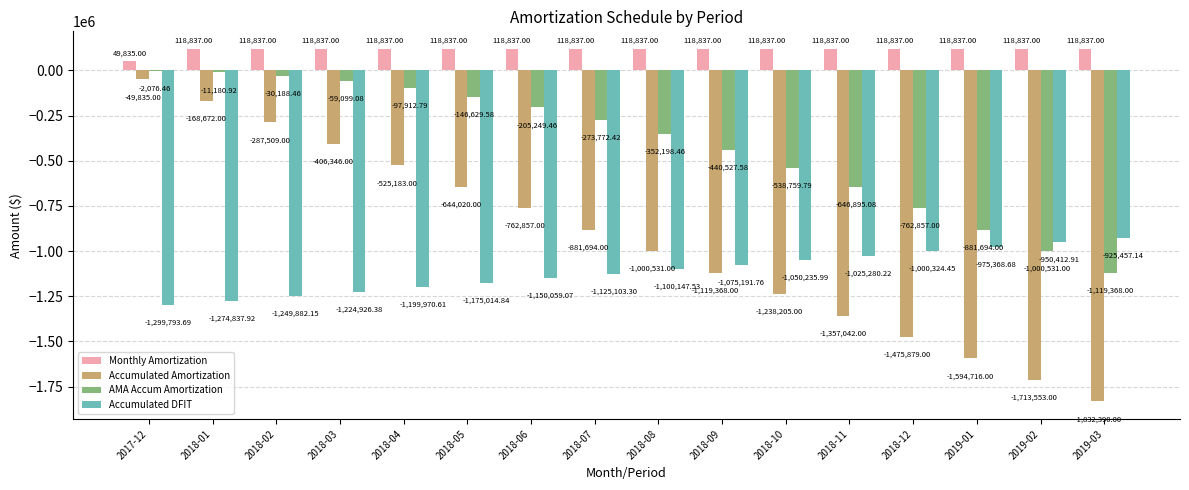

What is the sum of the Accumulated DFIT values at 2018-05 and 2018-01?

-2449852.8